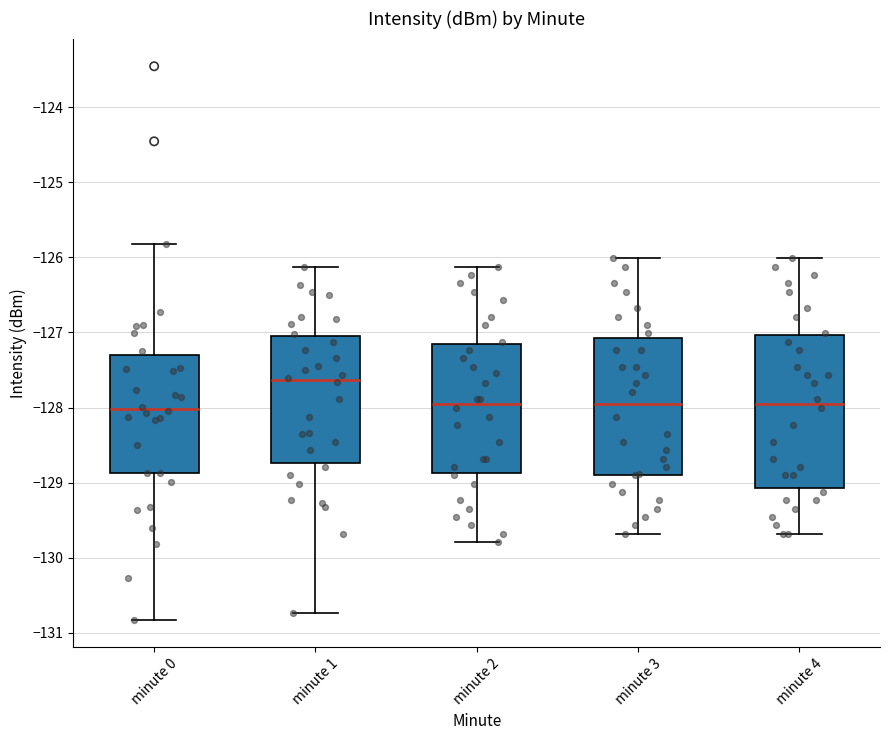

Which box has the highest median line?

minute 1